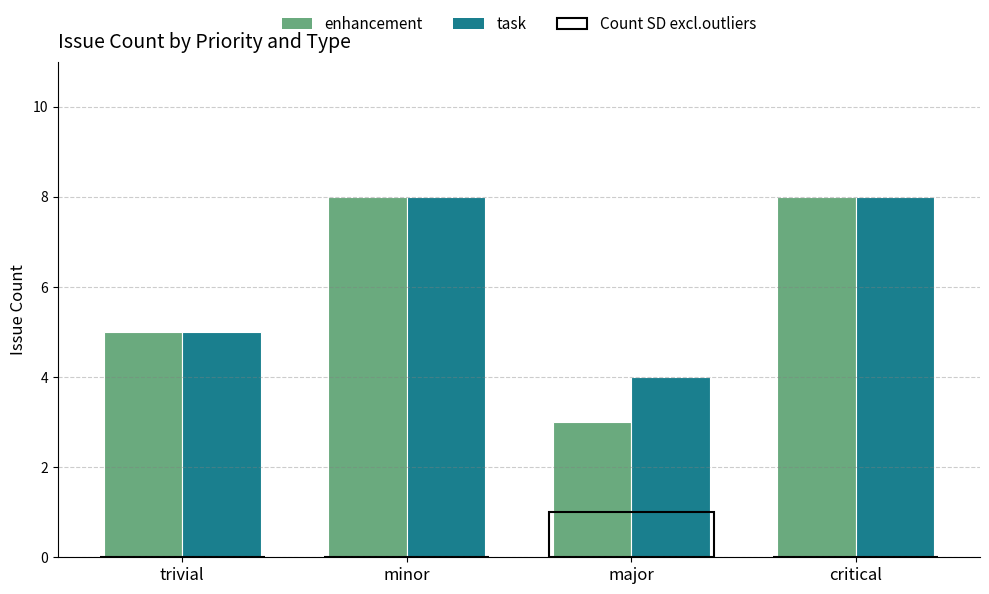

How many groups of bars are there?

4